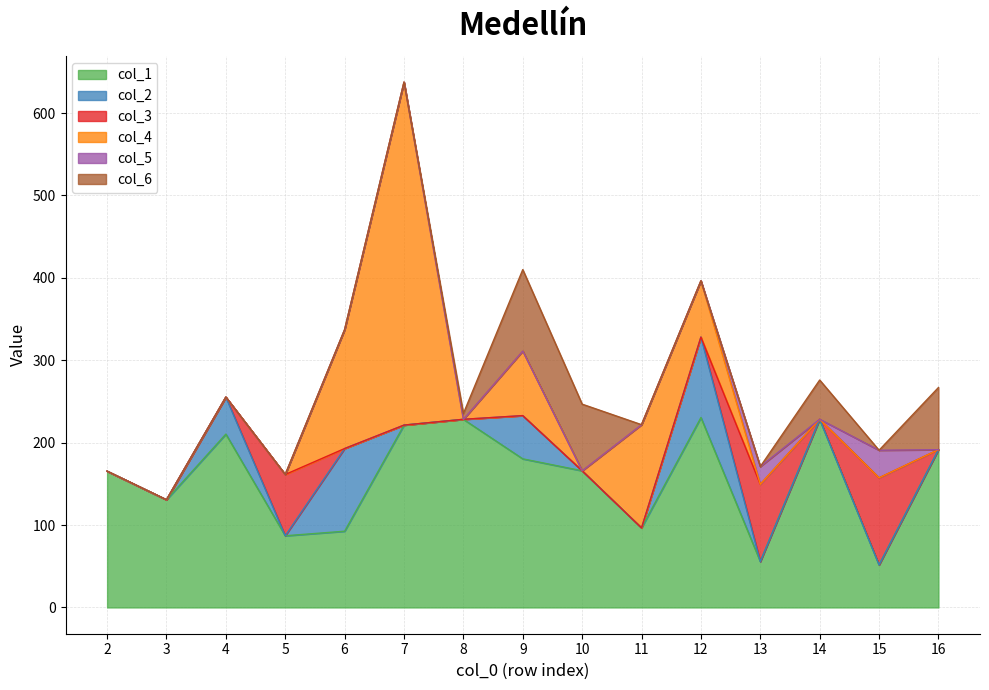

True or false: col_5 and col_3 cross at least once.

False